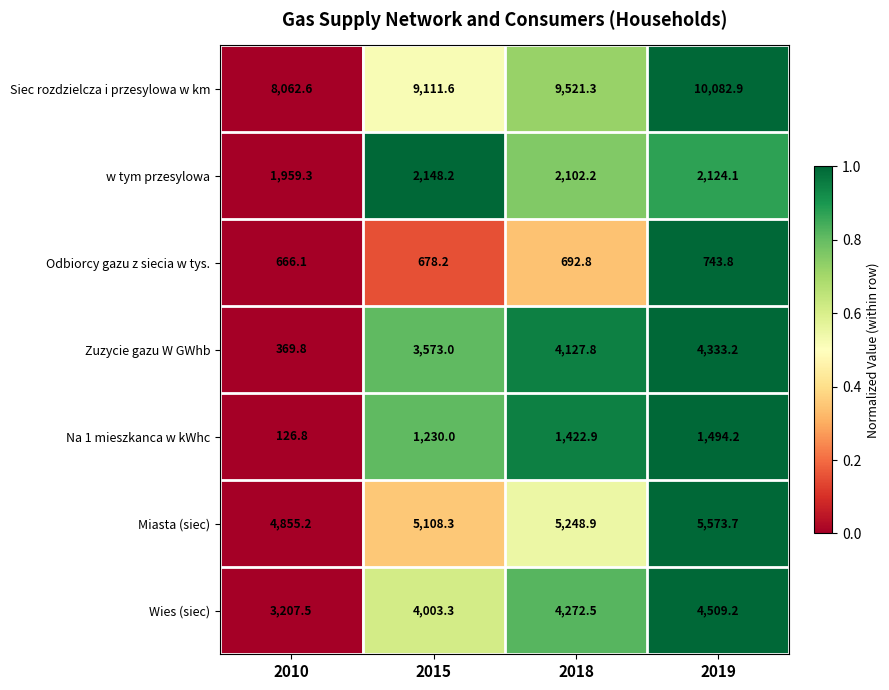

At which label does Na 1 mieszkanca w kWhc first exceed 1422?

2018